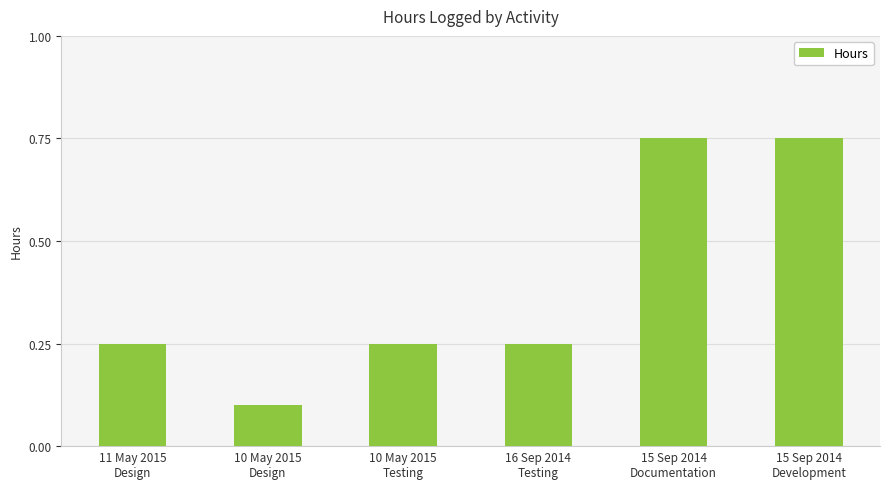

True or false: the data shows 1.2 at 15 Sep 2014
Documentation.

False